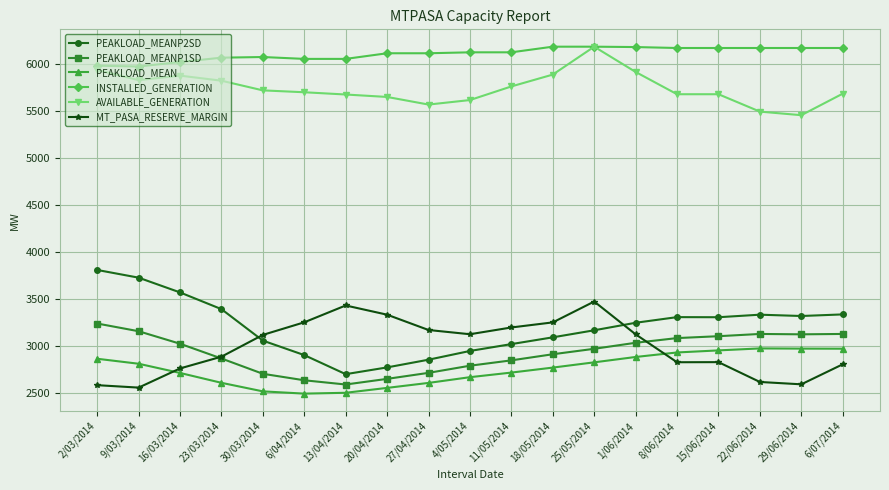

True or false: PEAKLOAD_MEAN and PEAKLOAD_MEANP2SD cross at least once.

False